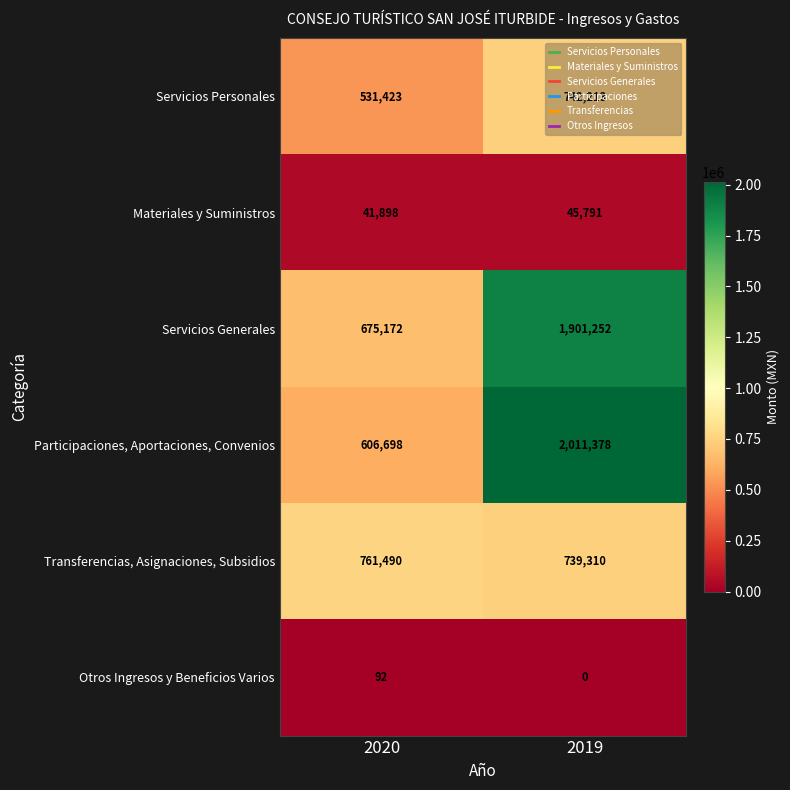

At 2019, list the series in order from smallest to largest.

Otros Ingresos y Beneficios Varios, Materiales y Suministros, Transferencias, Asignaciones, Subsidios, Servicios Personales, Servicios Generales, Participaciones, Aportaciones, Convenios